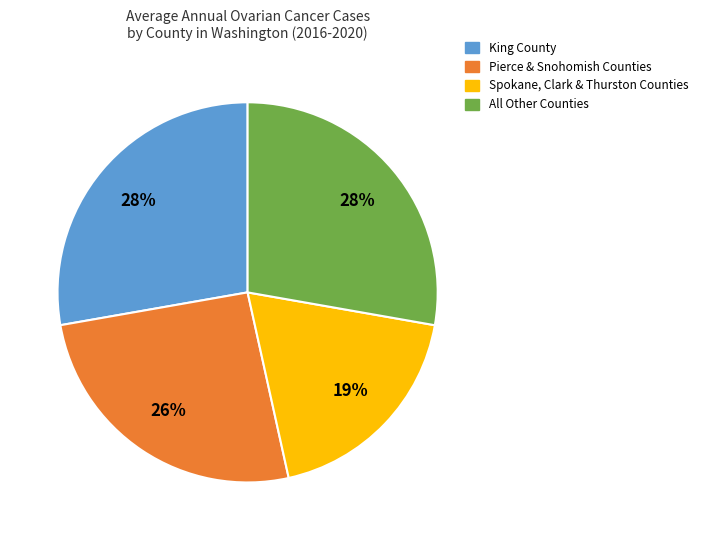

Is there any slice that represents more than half of the pie?

No